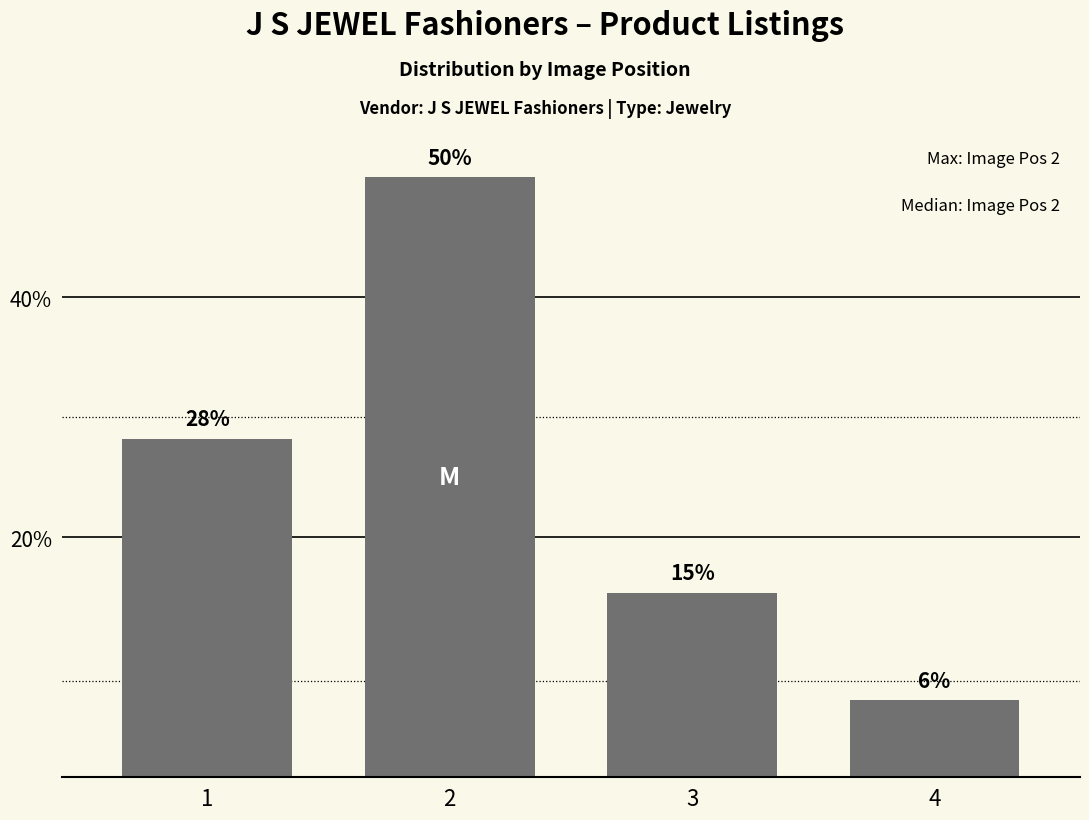

Reading left to right, transcribe all the data shown in this chart.

1=28.2	2=50.0	3=15.4	4=6.4